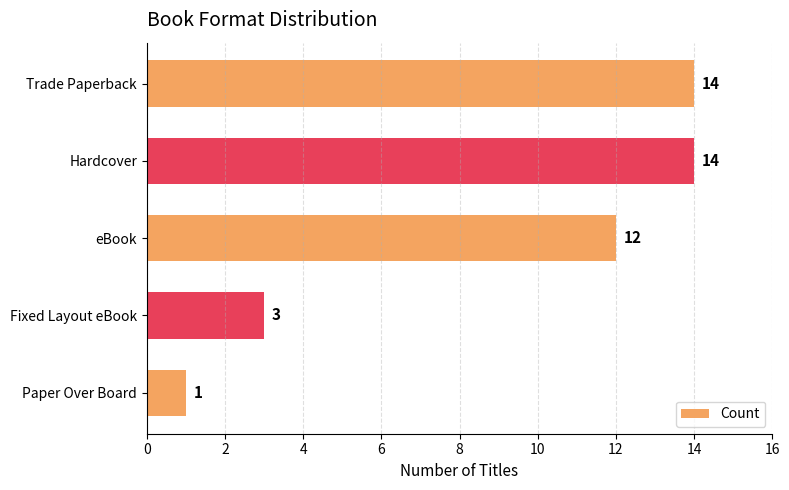

What is the sum of all values?

44